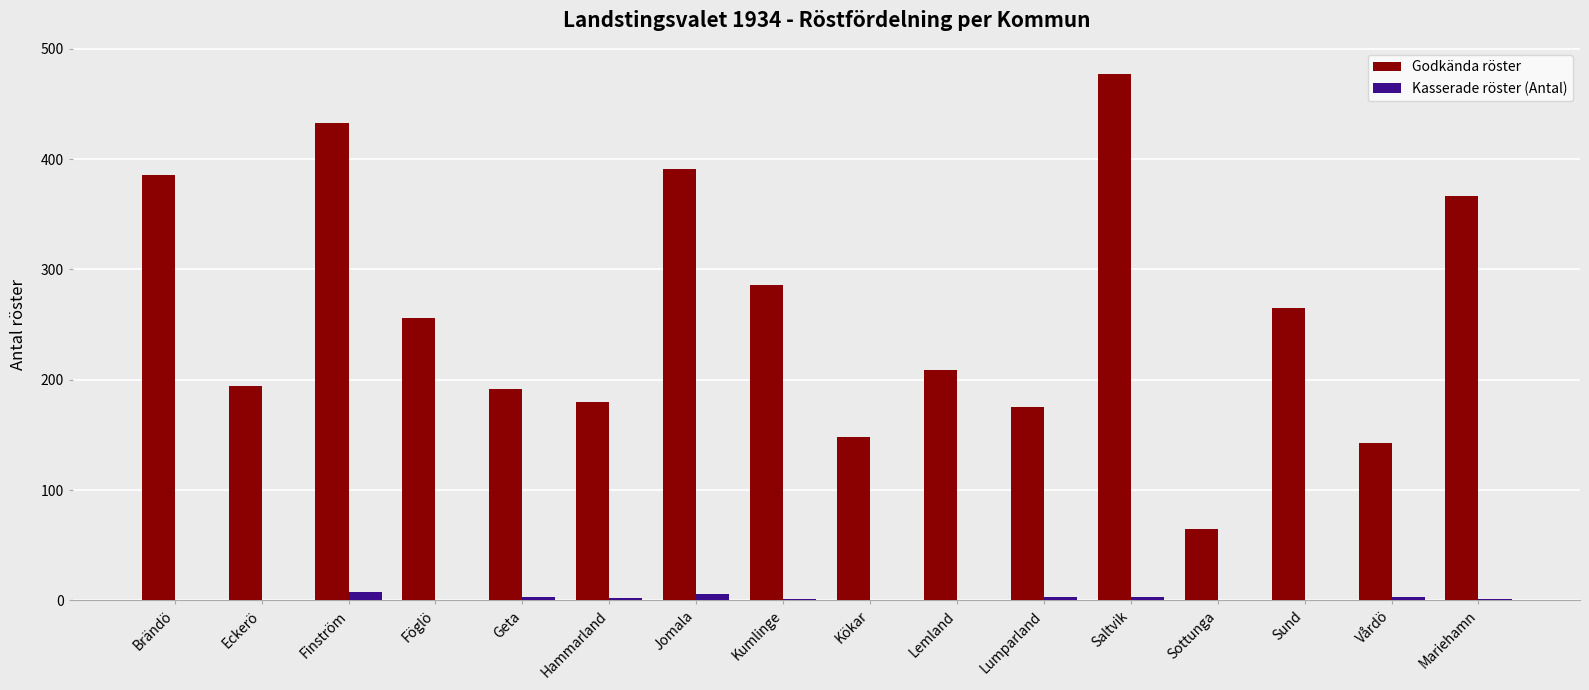

What is the total value across all series at Lumparland?

178